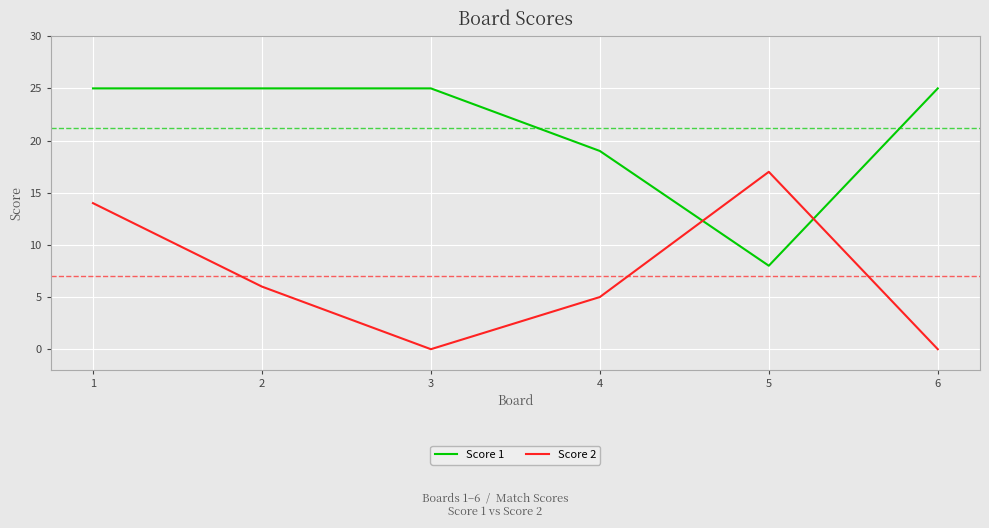

List the series in order of their overall mean, highest first.

Score 1, Score 2